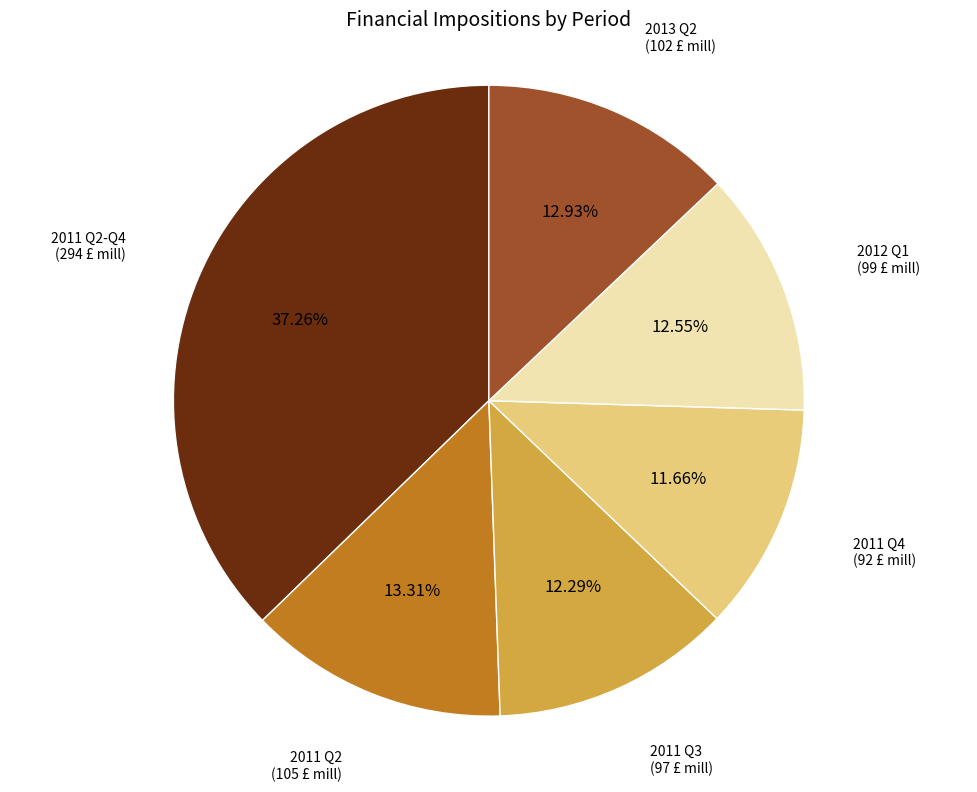

Is there any slice that represents more than half of the pie?

No